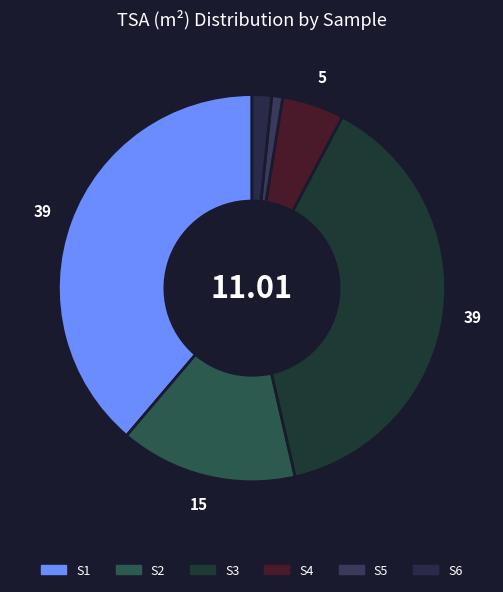

Combined, what portion of the pie is S4 and S1?

44.0%